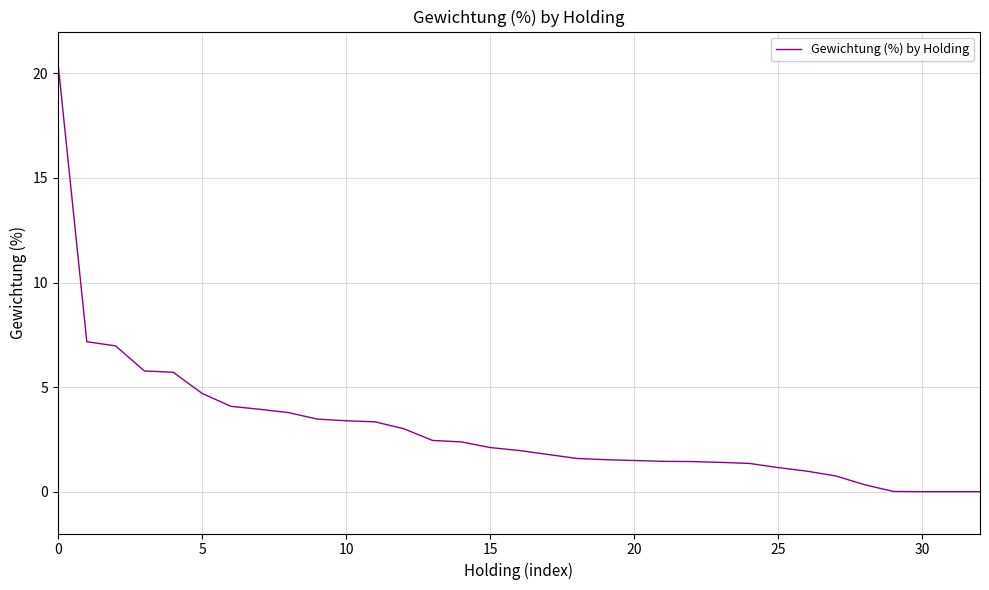

What is the difference between the maximum and minimum values?

20.5